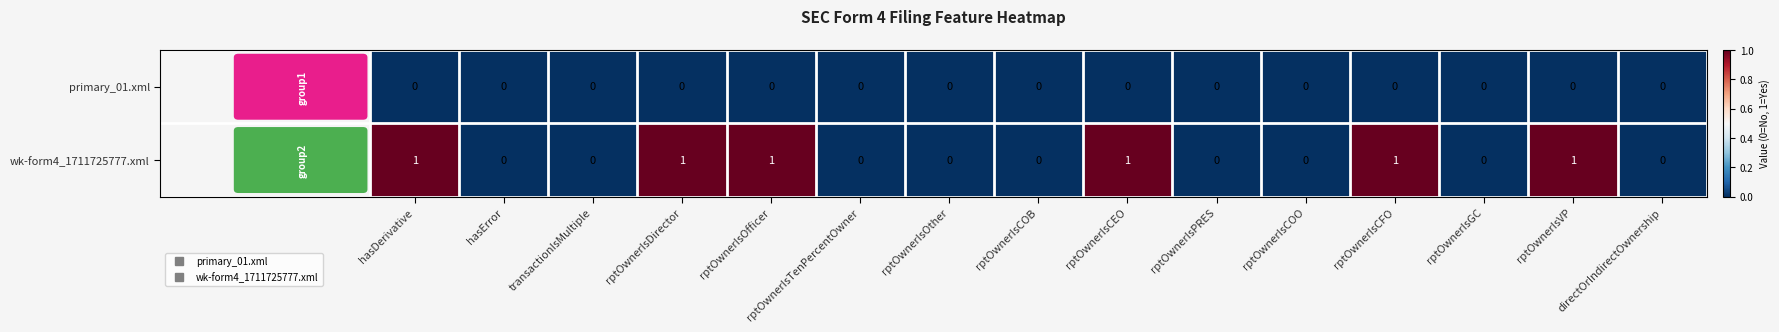

Which series has the largest total across all categories?

wk-form4_1711725777.xml